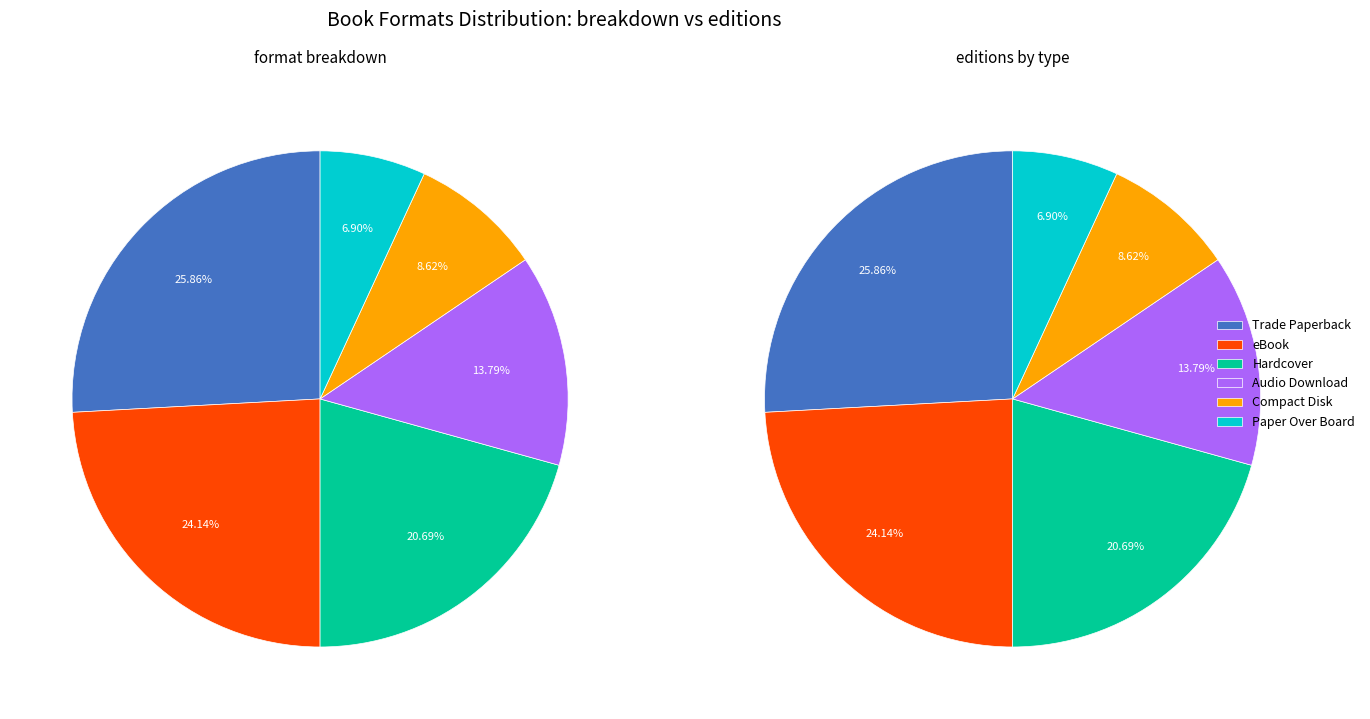

What percentage is the Hardcover slice, to the nearest percent?

21%